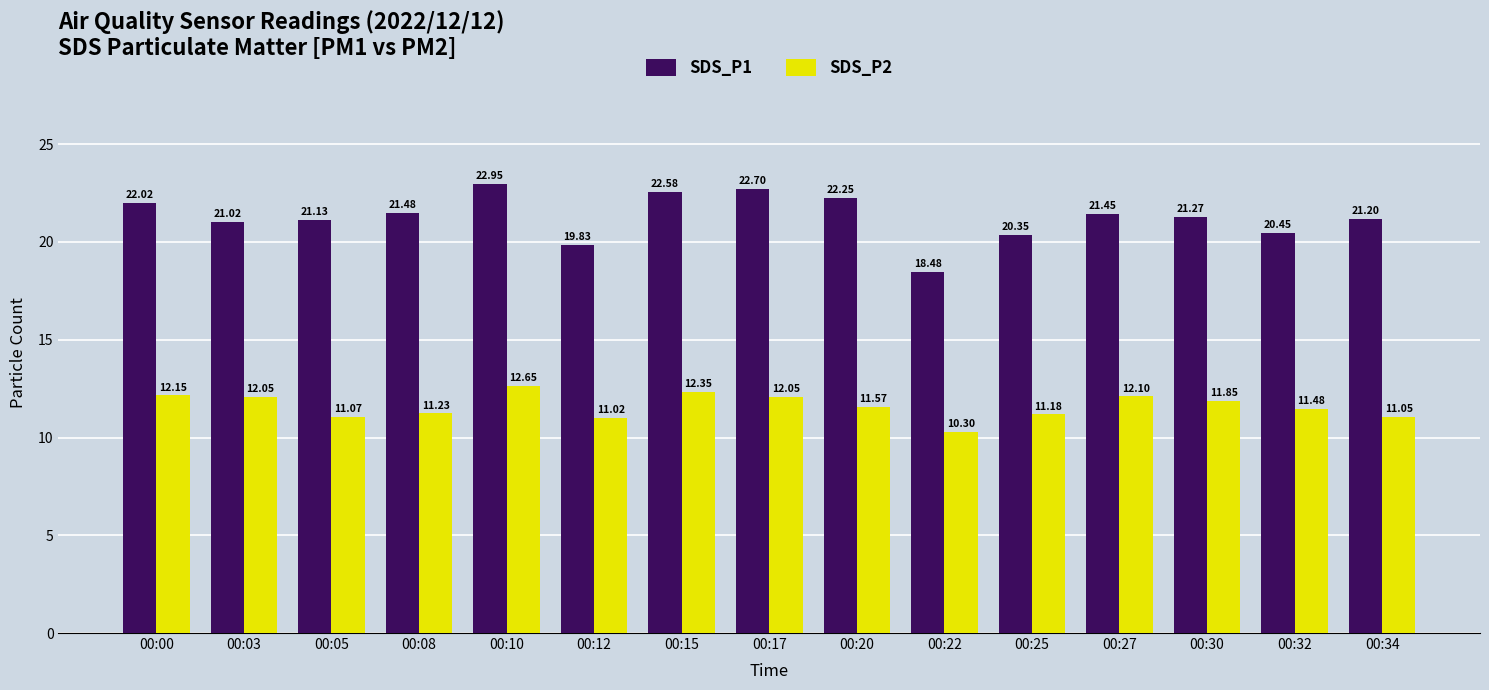

Read the SDS_P1 value at 00:05.

21.1